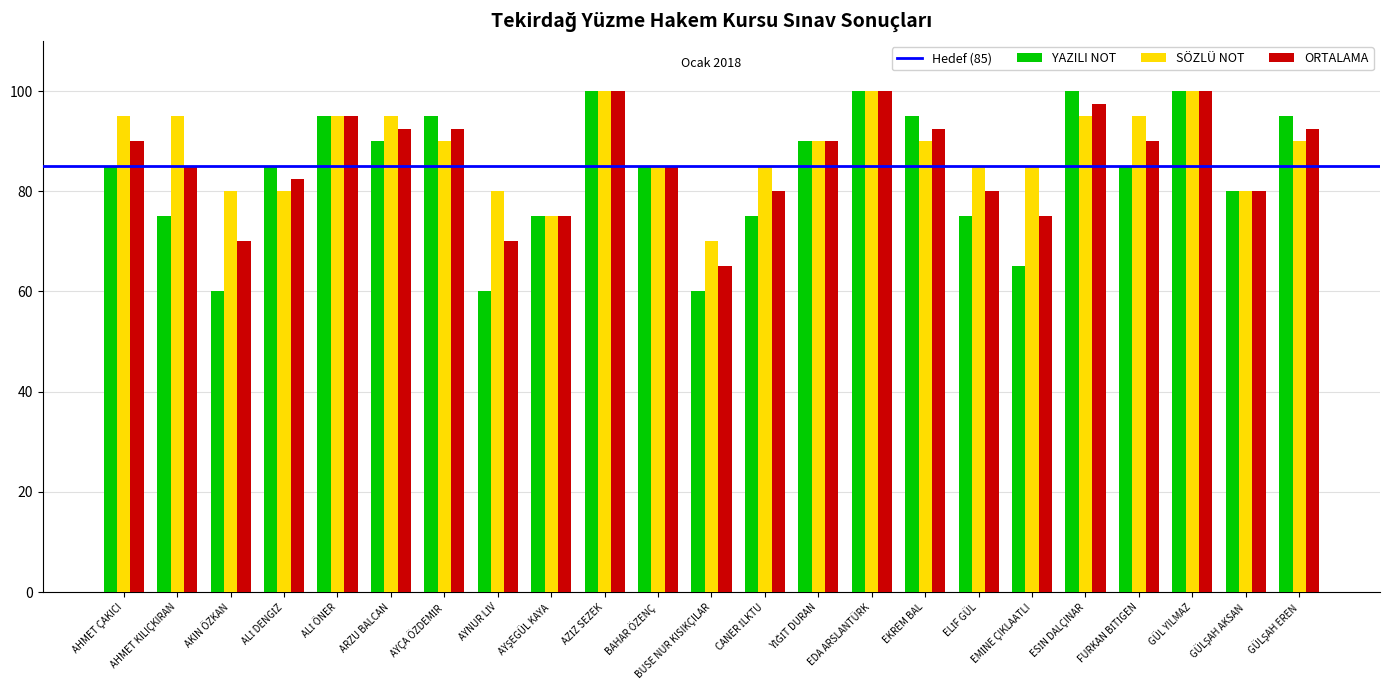

What is the value of the SÖZLÜ NOT bar at the 13th from the left?

85.0